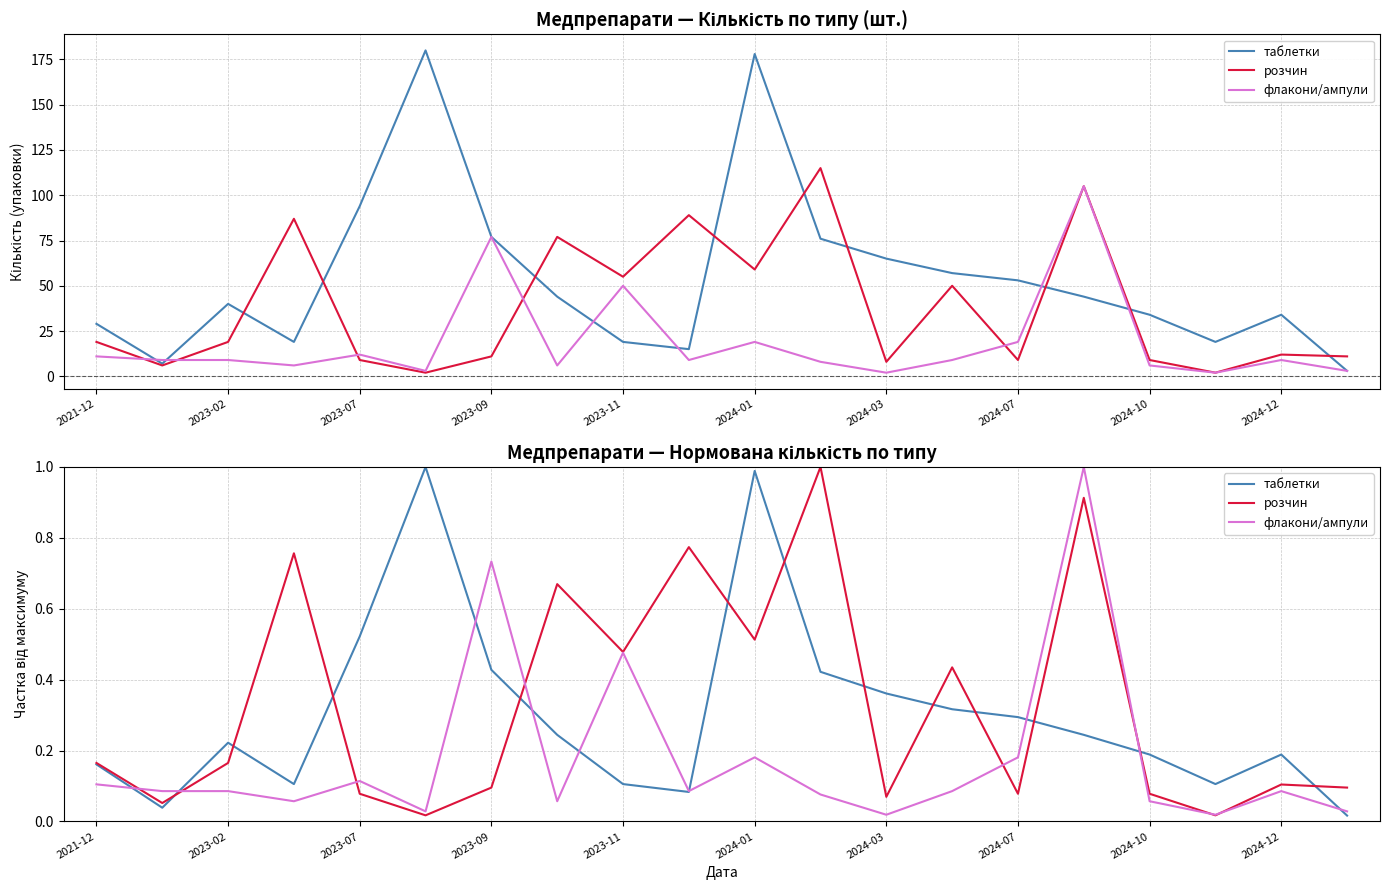

Is it true that флакони/ампули equals 0.1 at 2024-12?

True